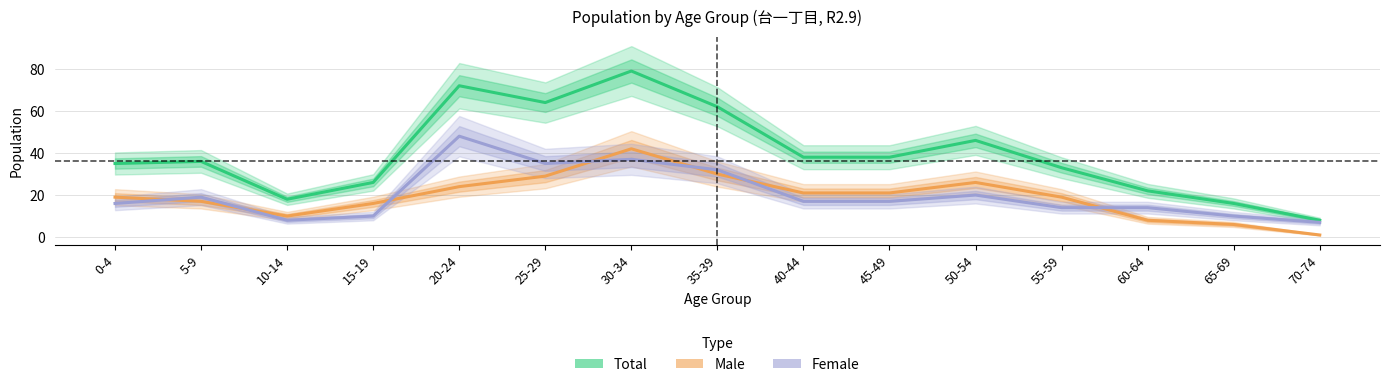

What is the difference between the maximum and minimum values in the Male series?

41